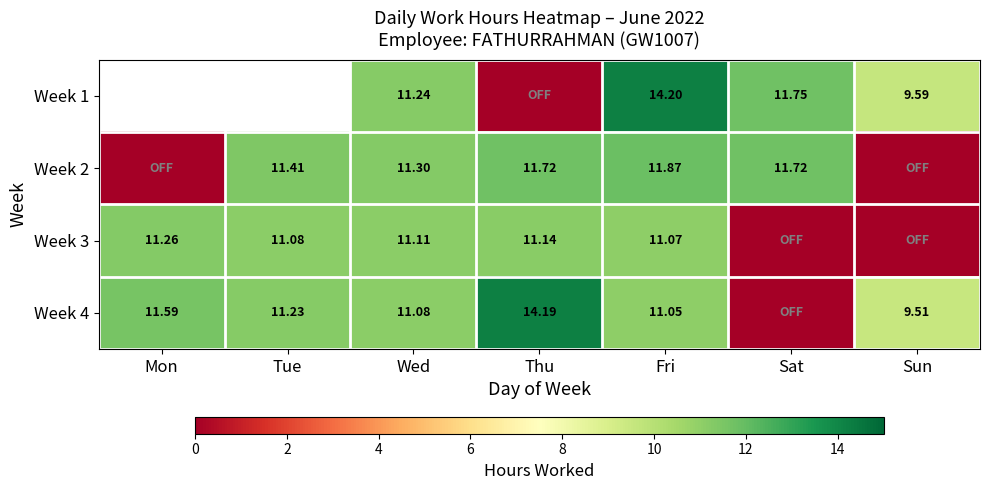

What is the difference between the maximum and minimum values in the Week 4 series?

14.2